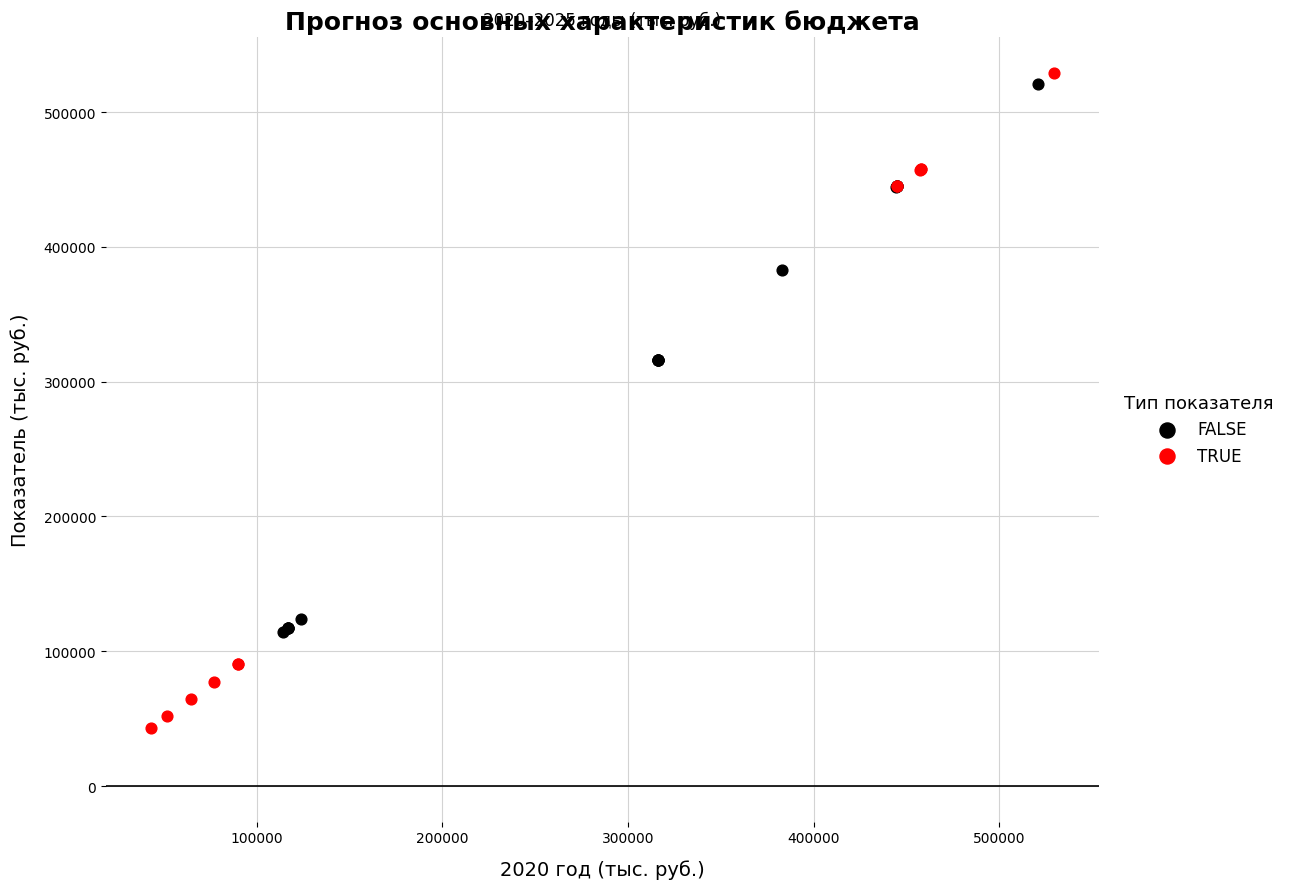

Which series has the largest Y range (max minus min)?

TRUE